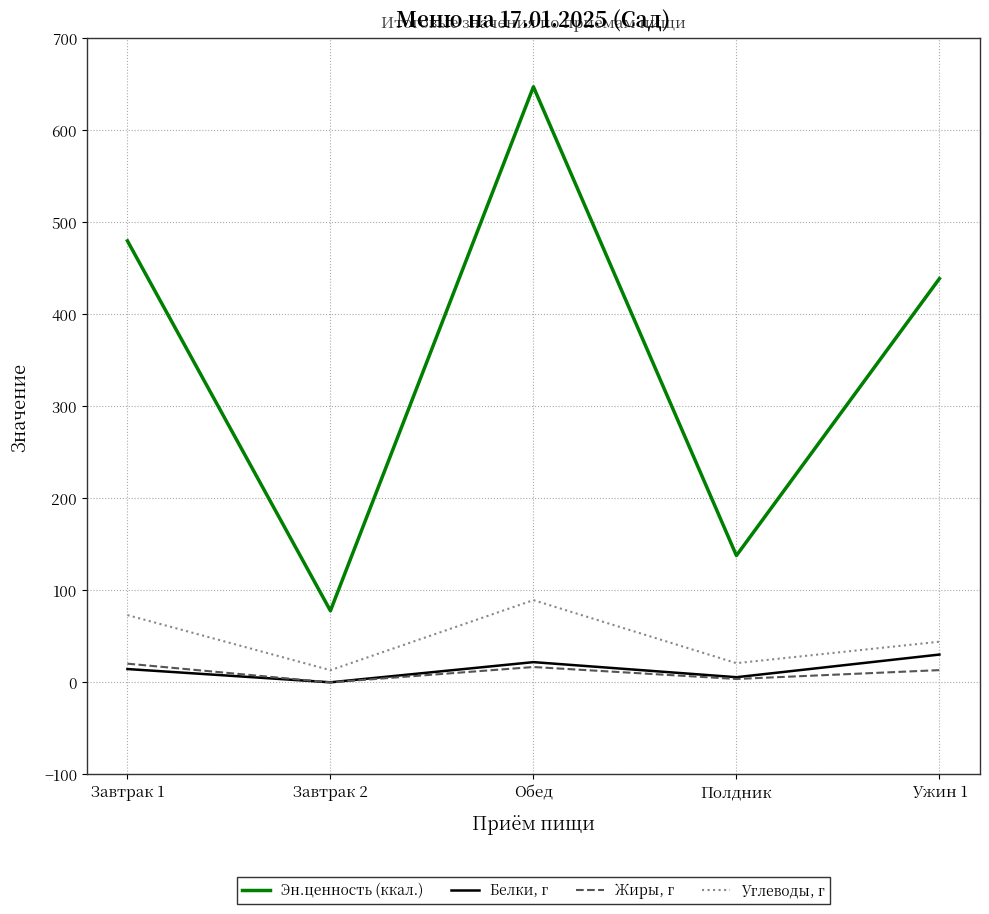

True or false: Белки, г and Эн.ценность (ккал.) intersect in this chart.

False